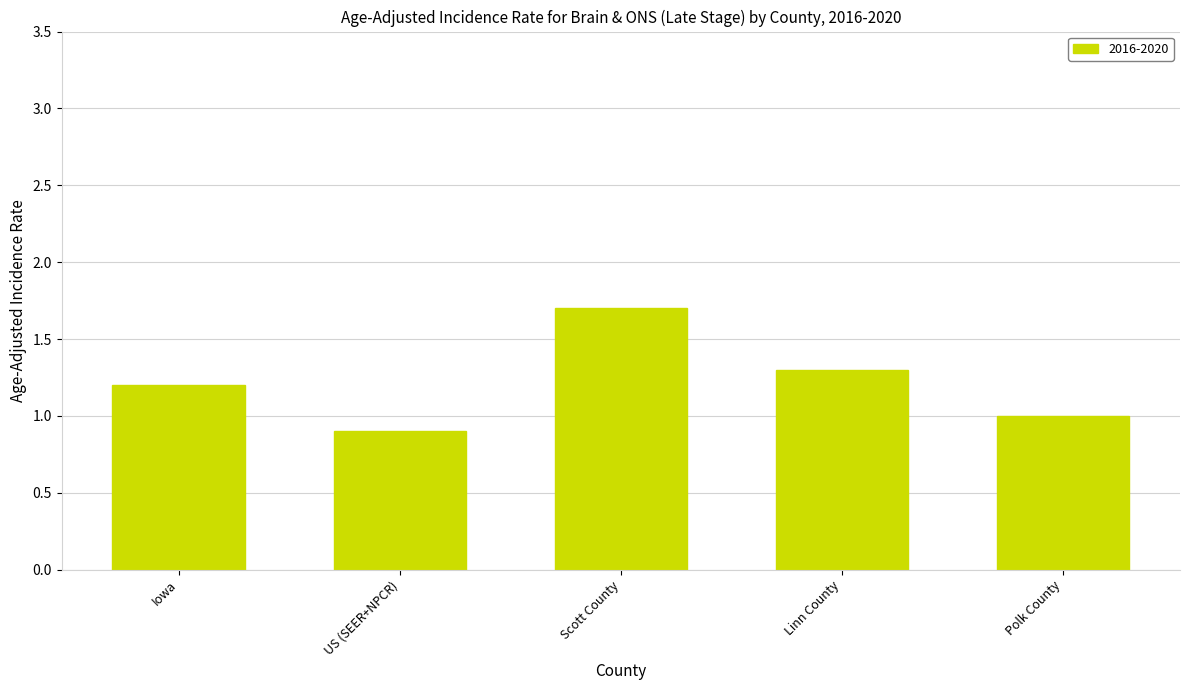

Does the chart contain stacked bars?

No